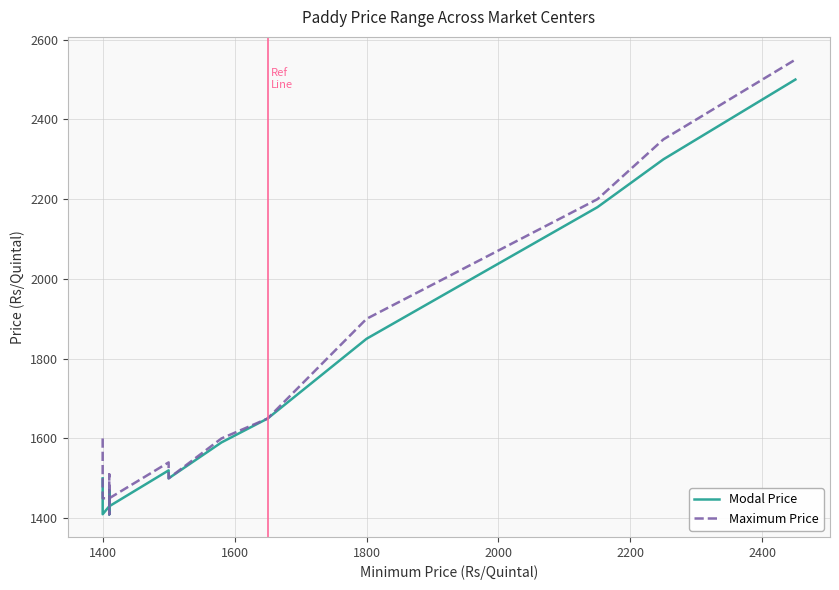

Which category has the lowest value across all series?

1400